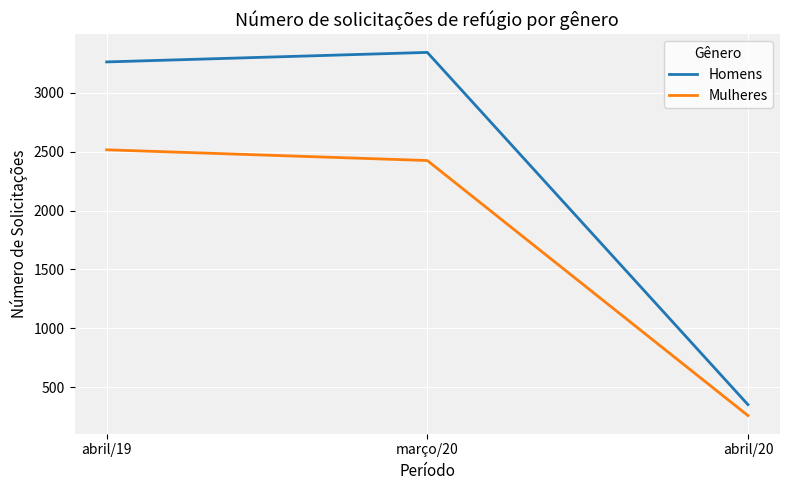

Which series has the largest range (max minus min)?

Homens